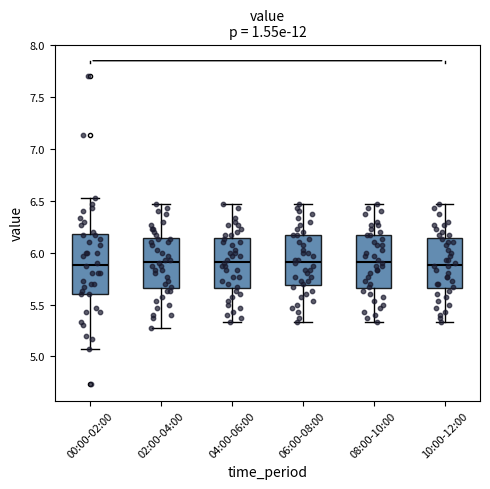

Comparing the boxes themselves (not the whiskers), which one is the tallest?

00:00-02:00